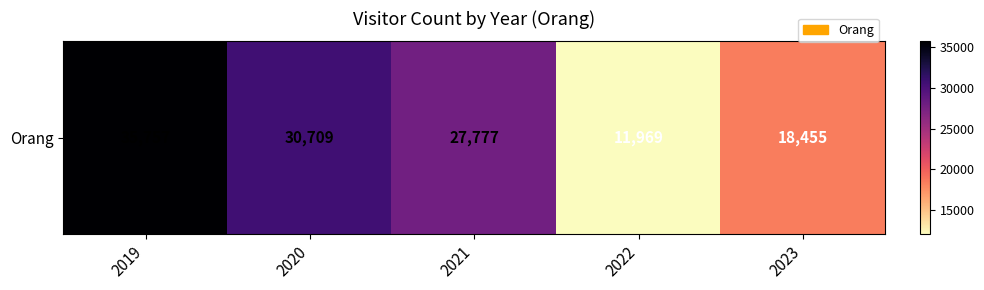

What is the change in value from 2019 to 2023?

-17302